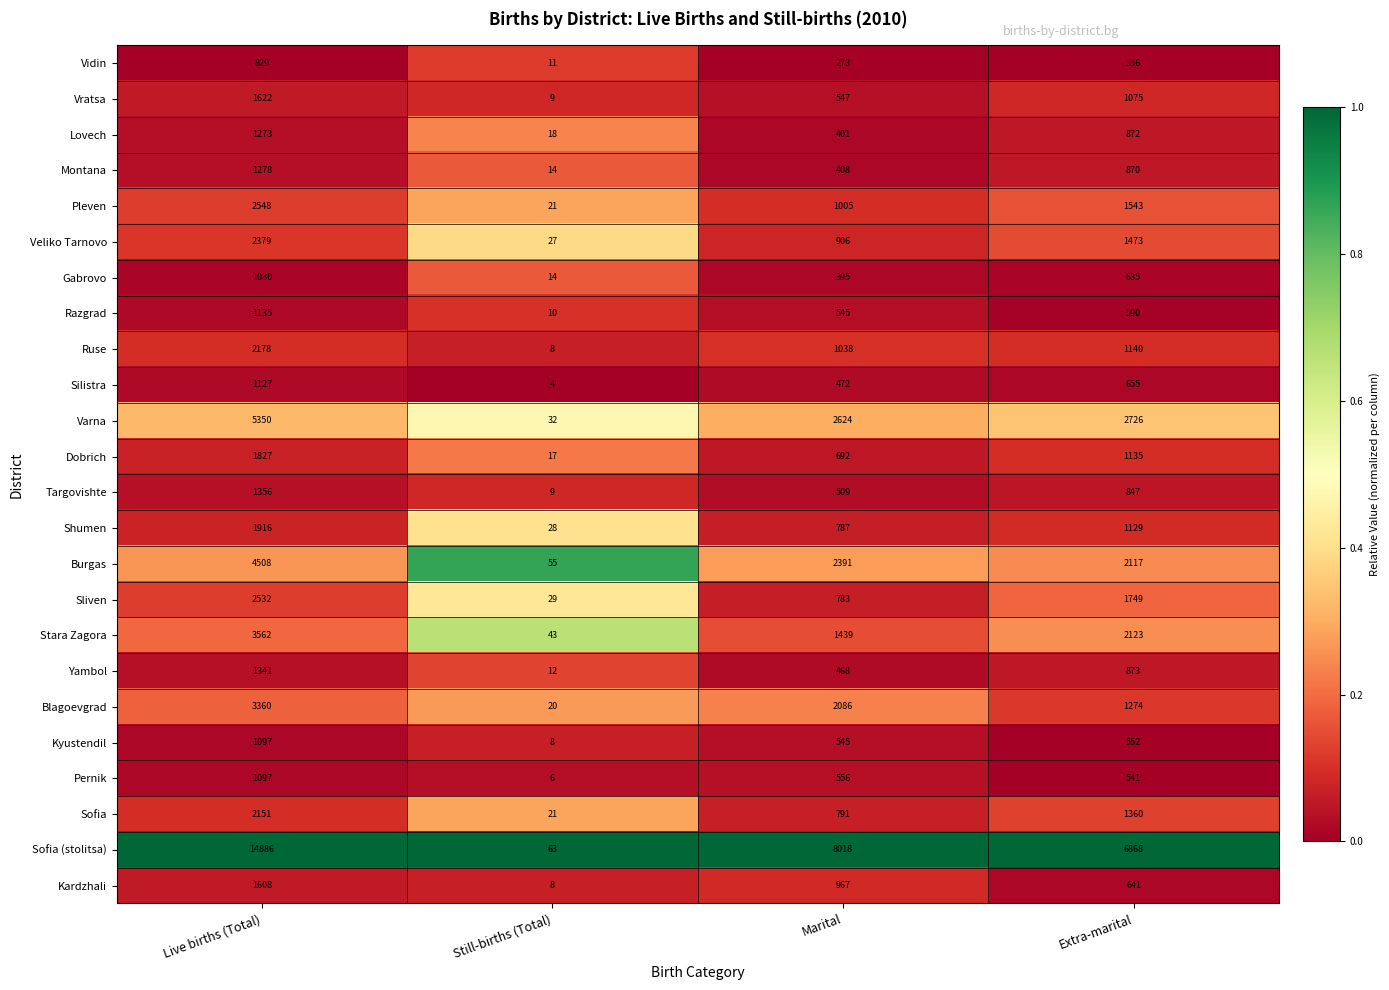

Count the Pleven values in the range 1005 to 2548.

3